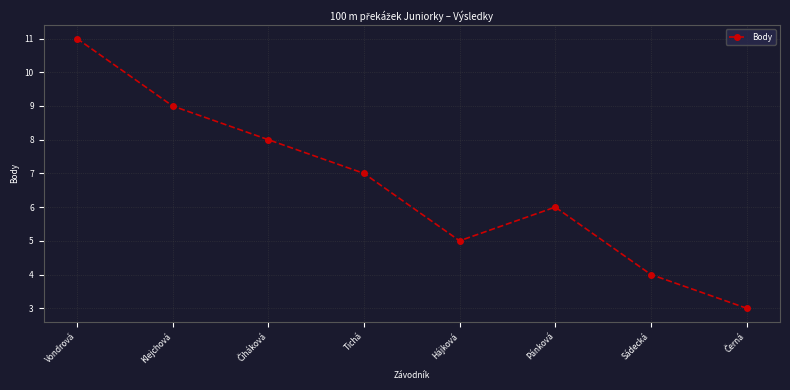

What is the sum of all values?

53